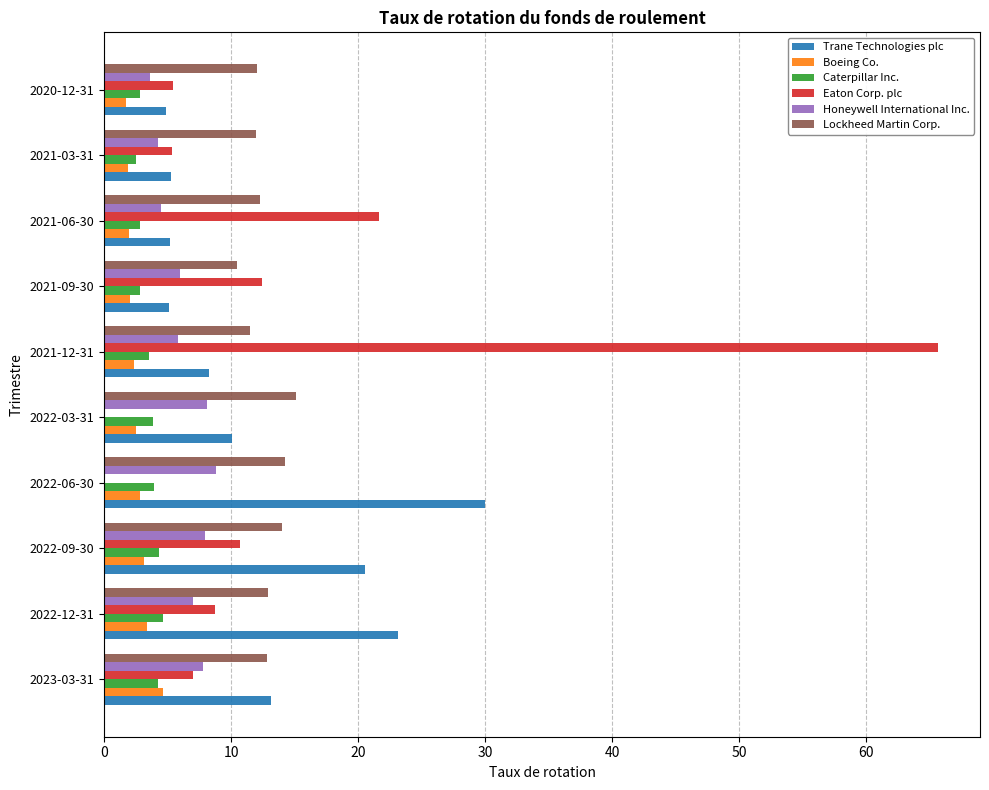

Is the value of Caterpillar Inc. at 2021-12-31 greater than the value of Eaton Corp. plc at 2021-12-31?

No